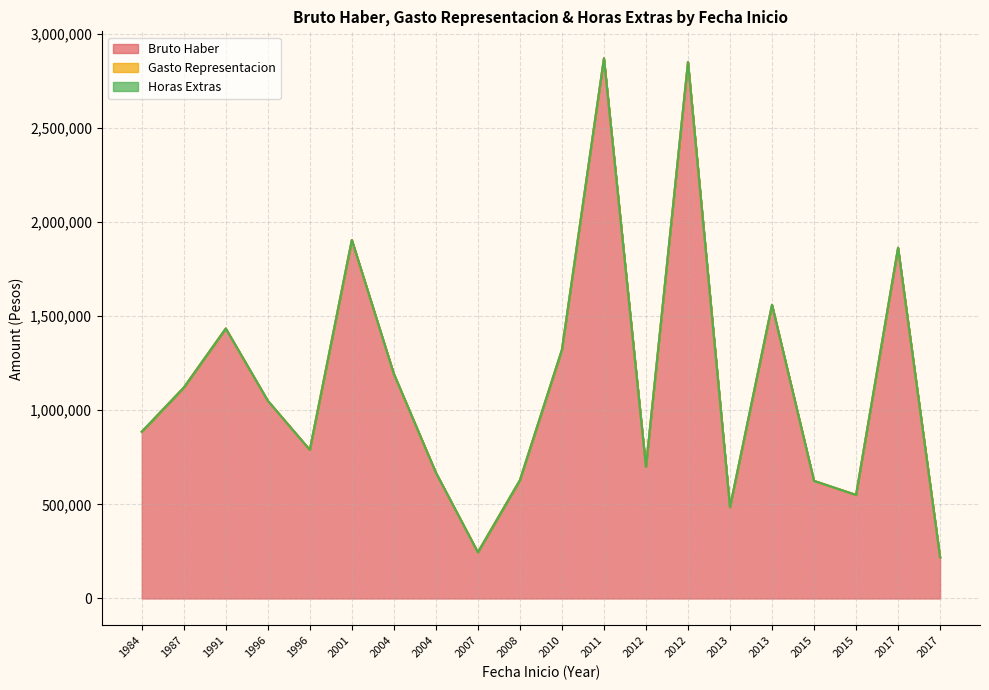

What is the average value of the Bruto Haber series?

1148090